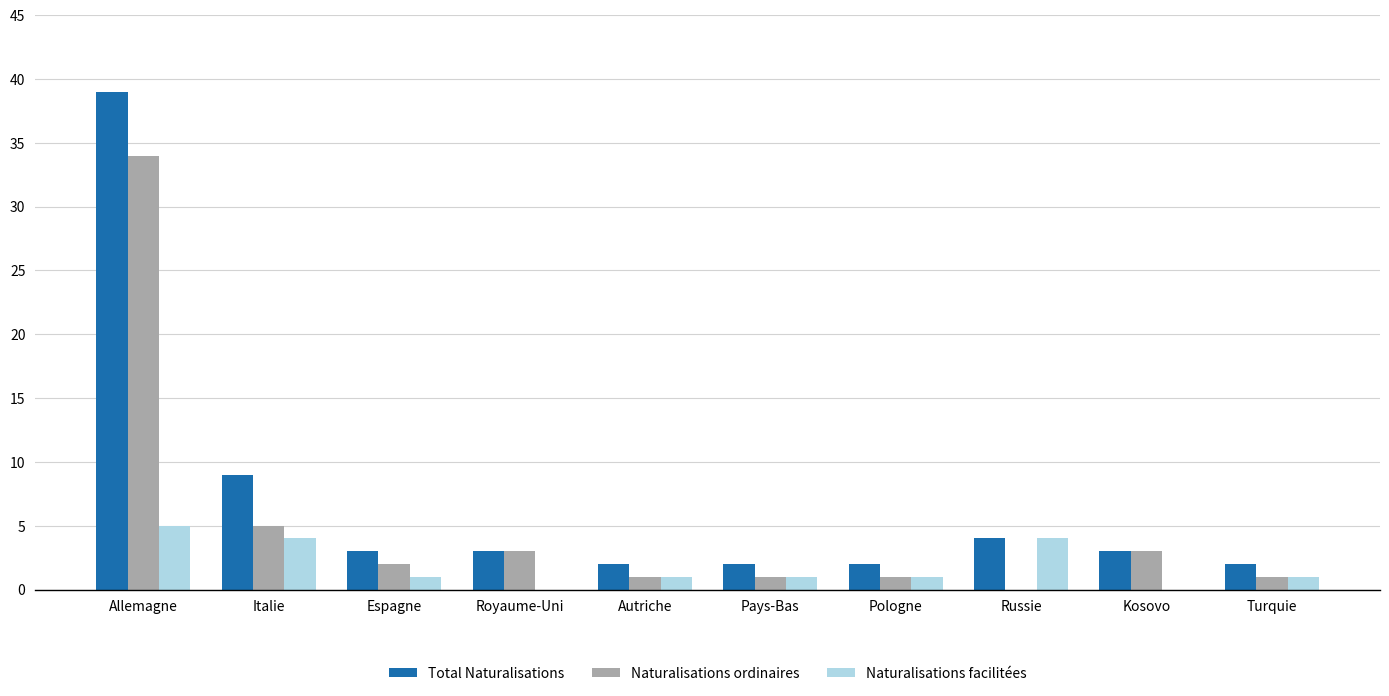

How many Naturalisations facilitées values are between 1 and 4?

7